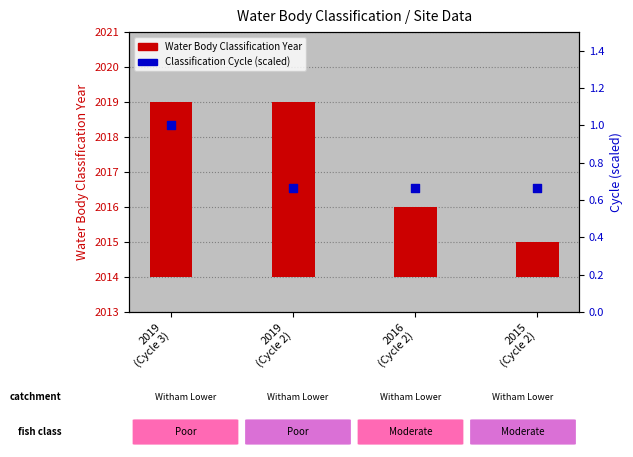

Which series reaches the maximum Y coordinate?

Water Body Classification Year